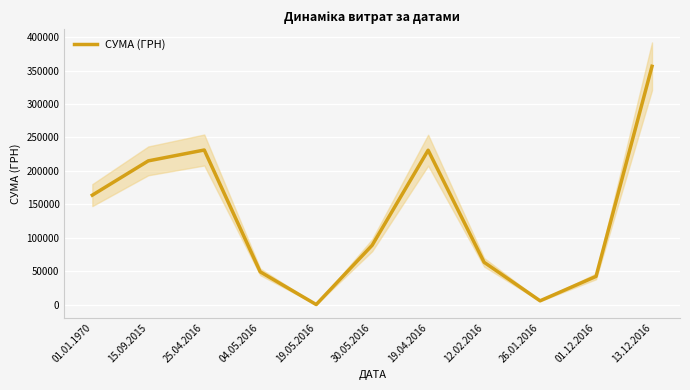

What is the maximum value shown in the chart?

356303.5